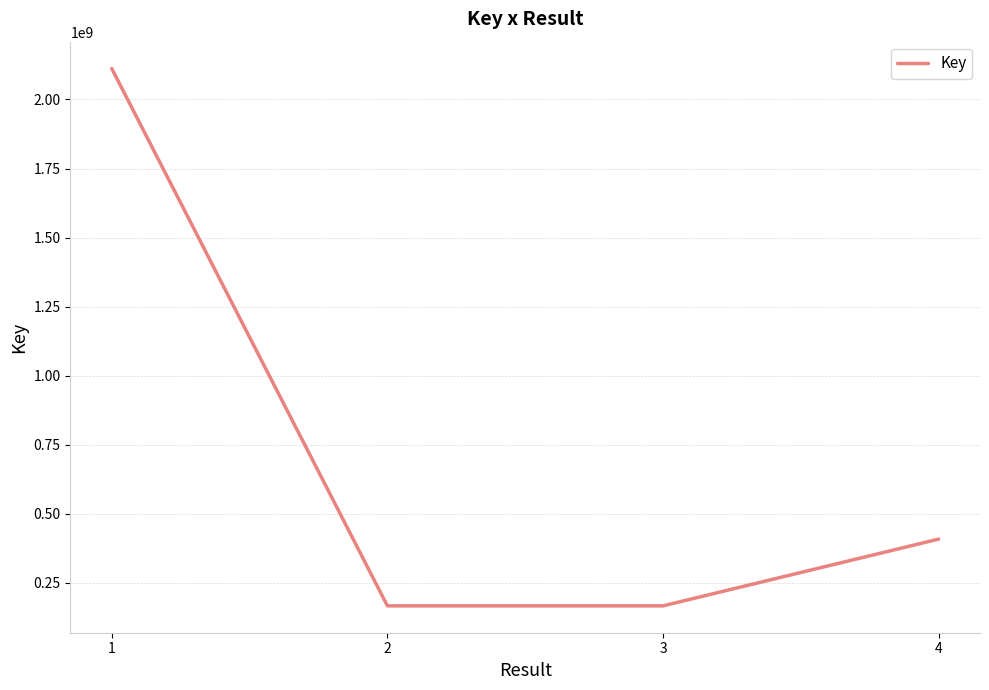

What is the difference between the maximum and minimum values?

1945502553